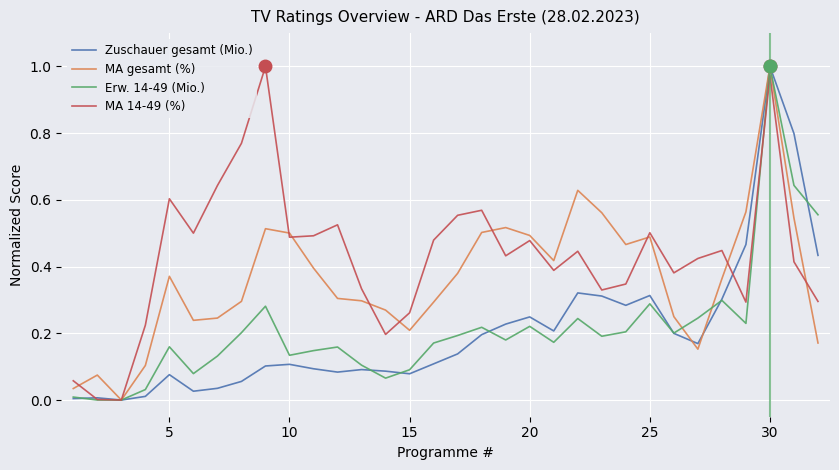

What is the maximum value for MA gesamt (%)?

1.0